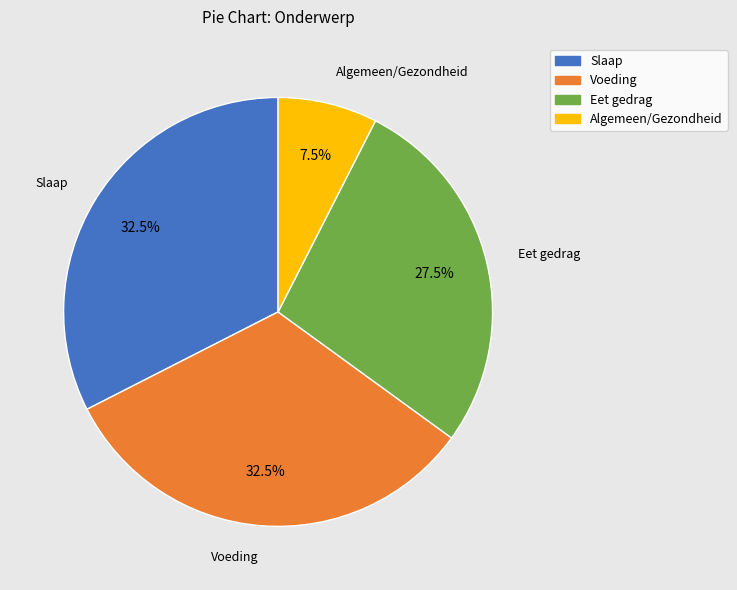

To the nearest percent, what is the combined percentage of Slaap and Voeding?

65%